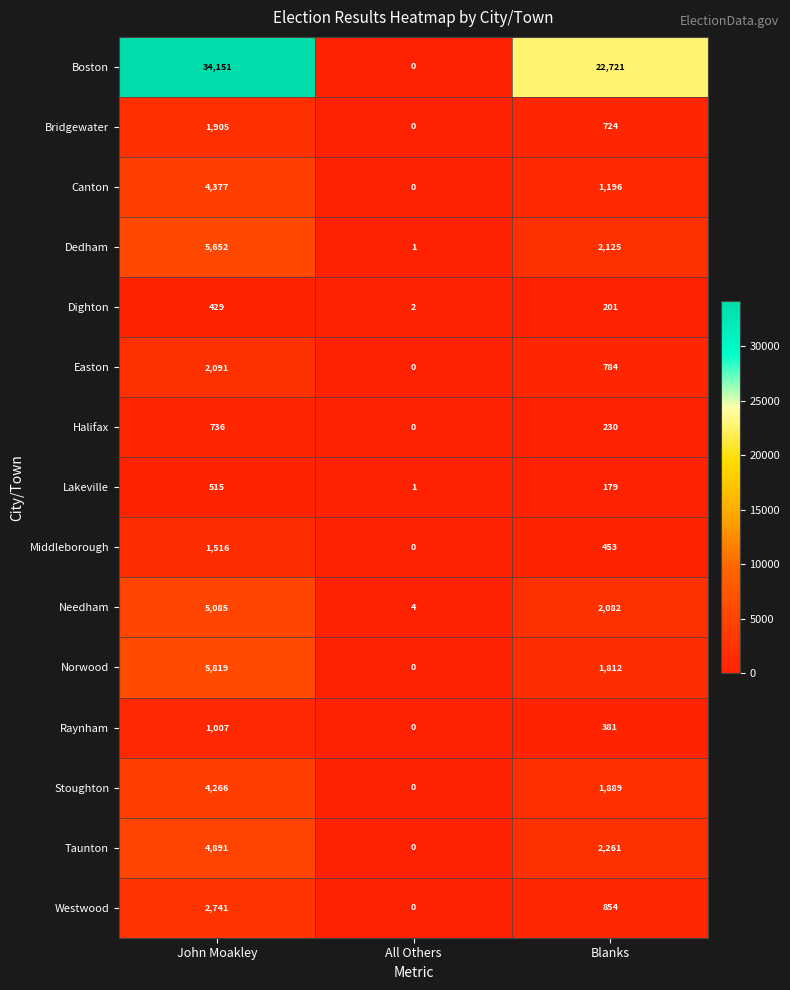

What is the difference between the maximum and minimum values in the Canton series?

4377